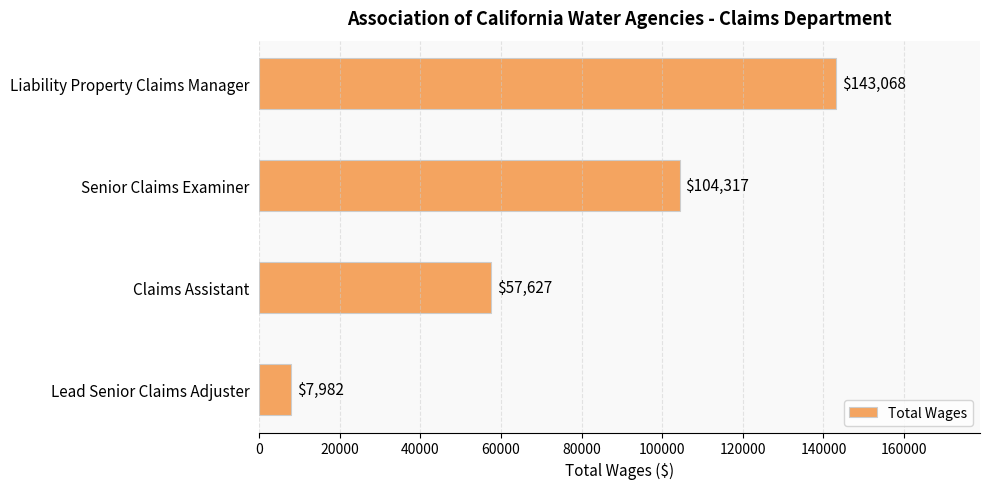

What is the ratio of the value at Senior Claims Examiner to the value at Lead Senior Claims Adjuster?

13.1